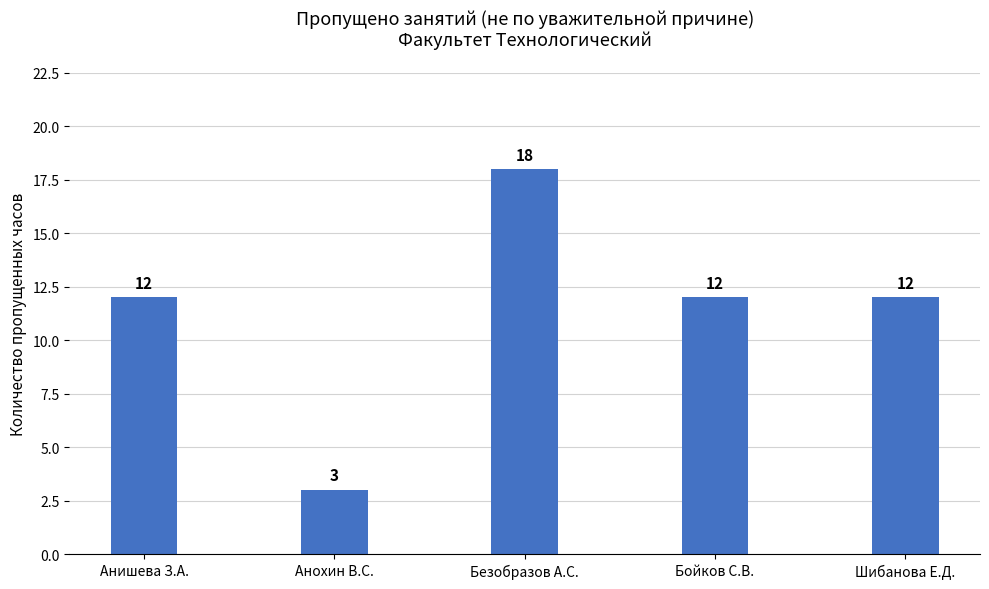

Approximately how many times larger is the value at Бойков С.В. compared to Анишева З.А.?

1.0